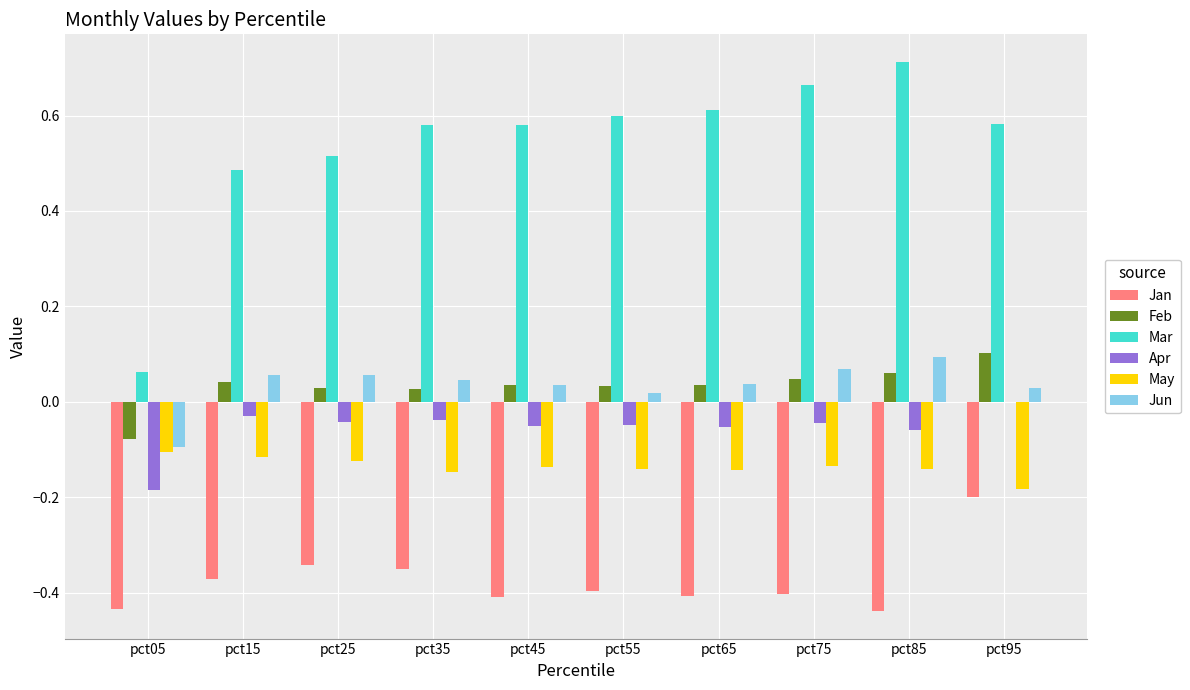

The value of Feb at pct05 is -0.1. True or false?

True